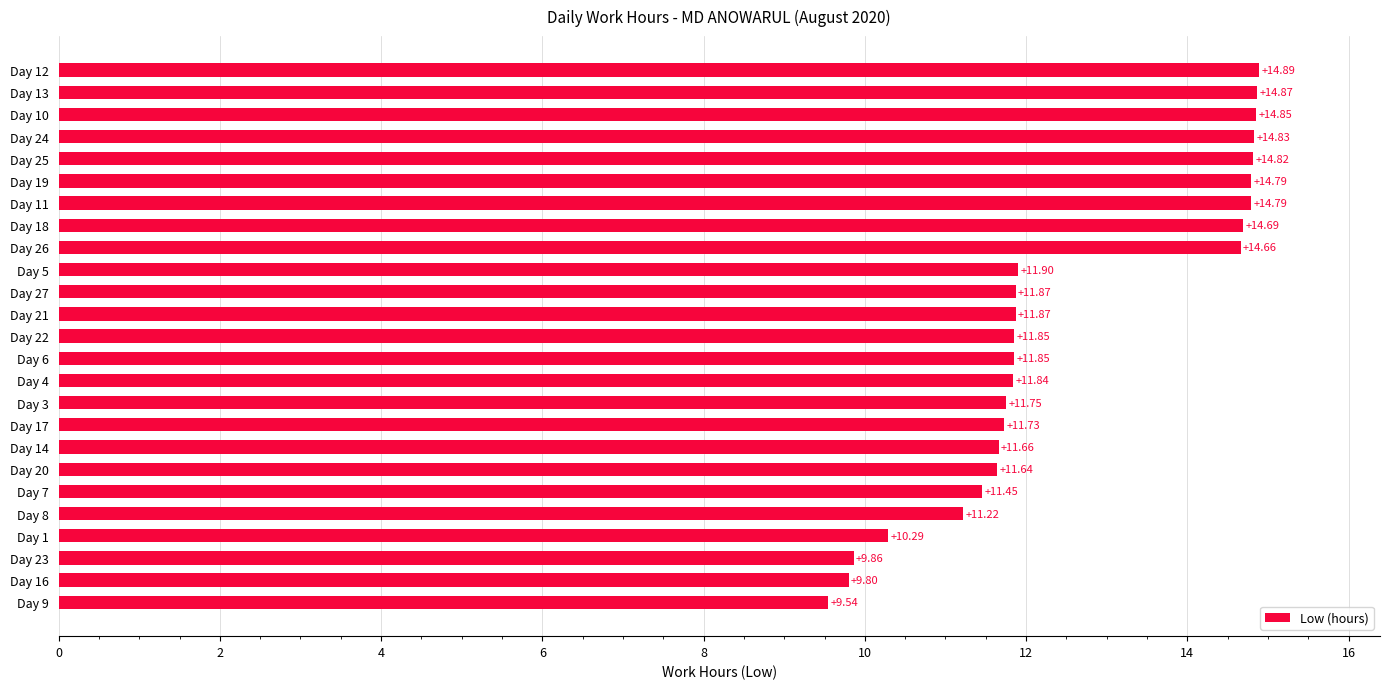

What is the sum of all values?

313.3